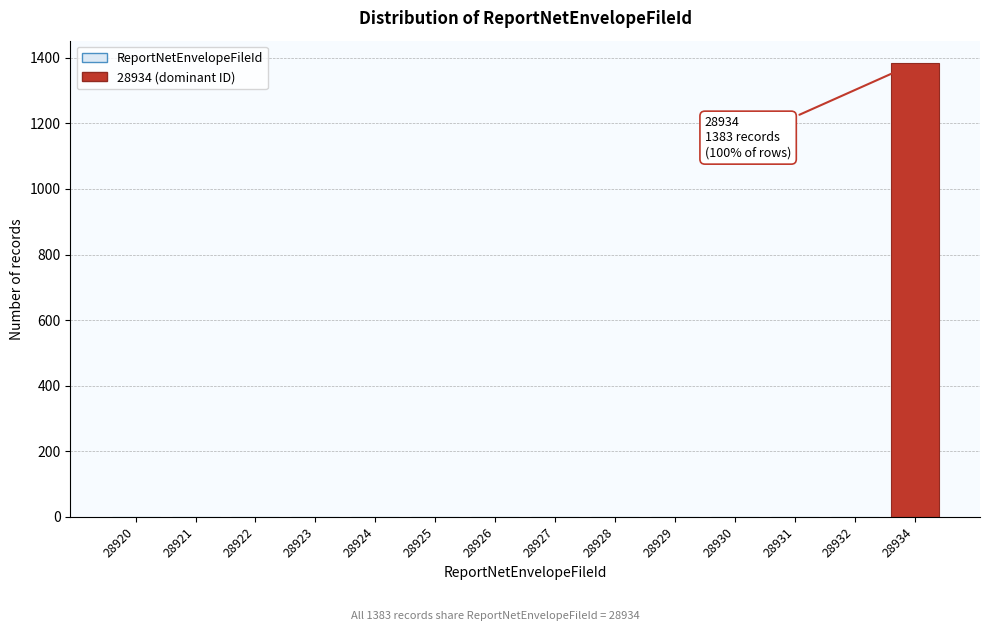

Reading left to right, what are all the values shown in this chart?

28920=0	28921=0	28922=0	28923=0	28924=0	28925=0	28926=0	28927=0	28928=0	28929=0	28930=0	28931=0	28932=0	28934=1383